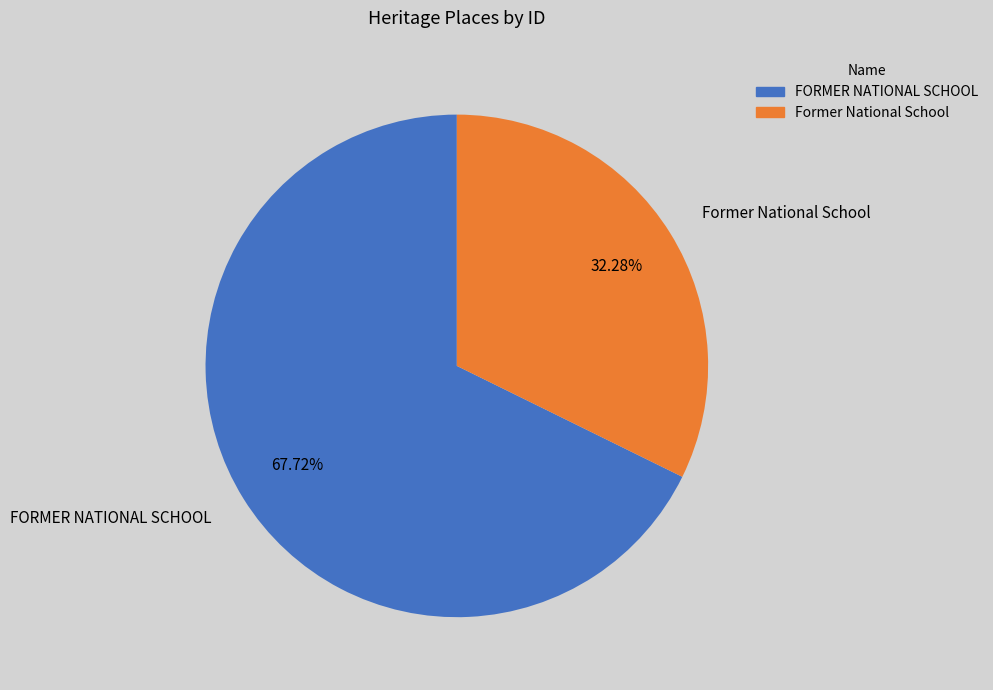

To the nearest percent, what is the combined percentage of FORMER NATIONAL SCHOOL and Former National School?

100%